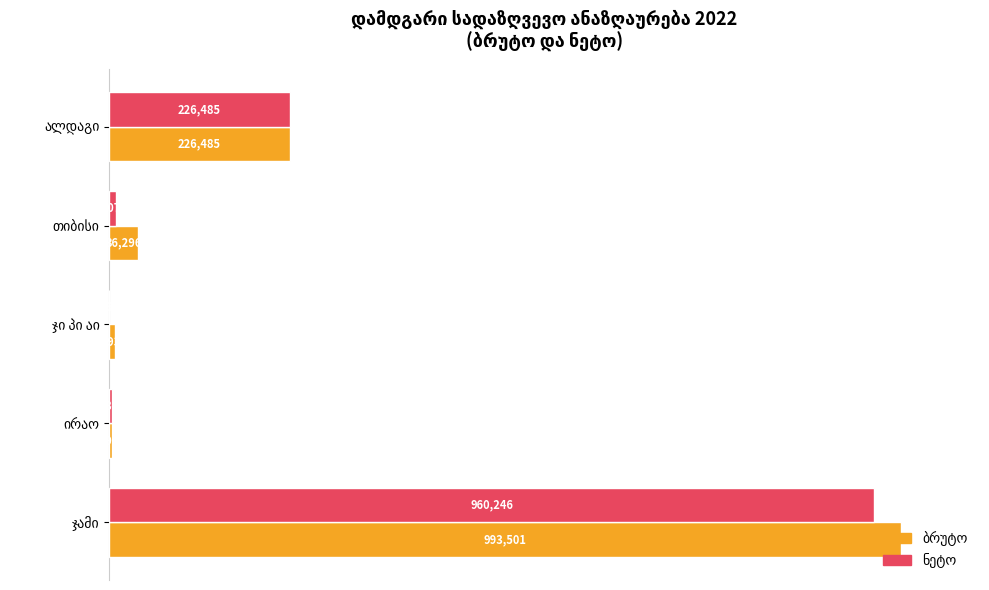

True or false: ბრუტო has a value of 0.2 at ჯი პი აი.

False